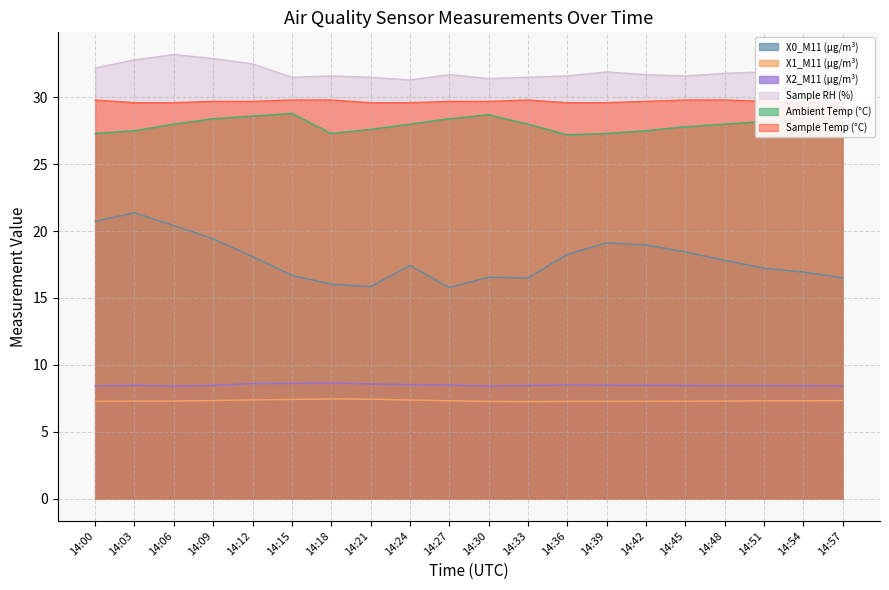

What is the value of the Ambient Temp (°C) point at the 11th from the left?

28.7